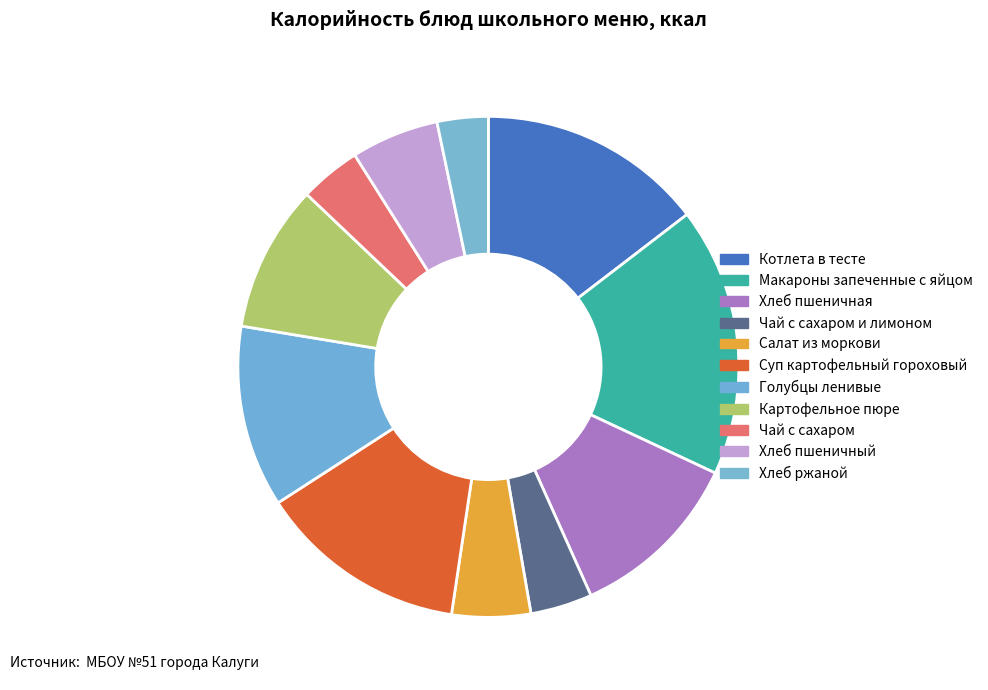

Is there a majority slice in this chart?

No